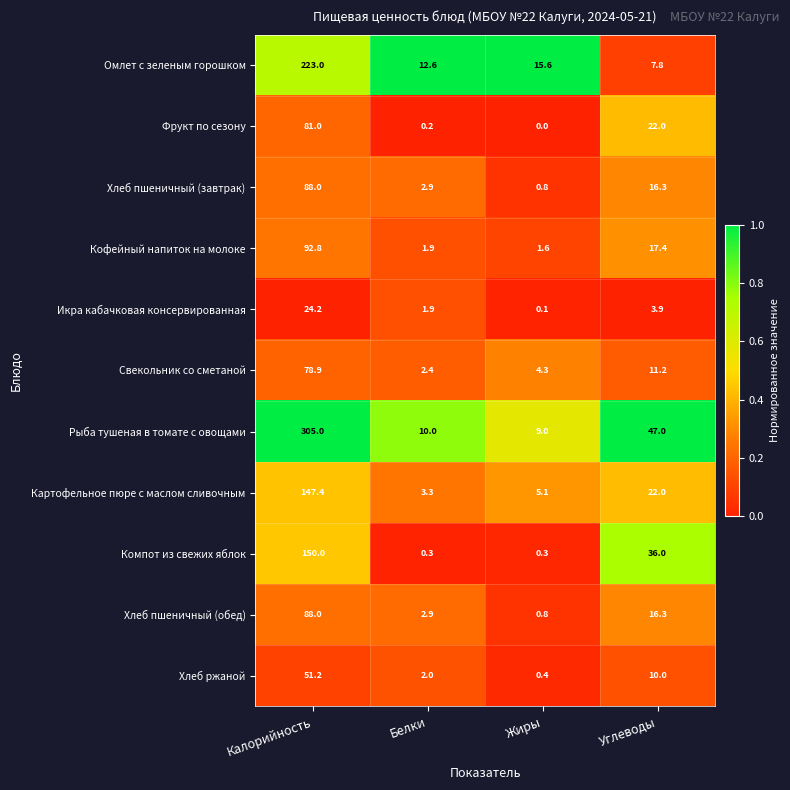

What is the difference between the maximum and second lowest values in the Икра кабачковая консервированная series?

22.3